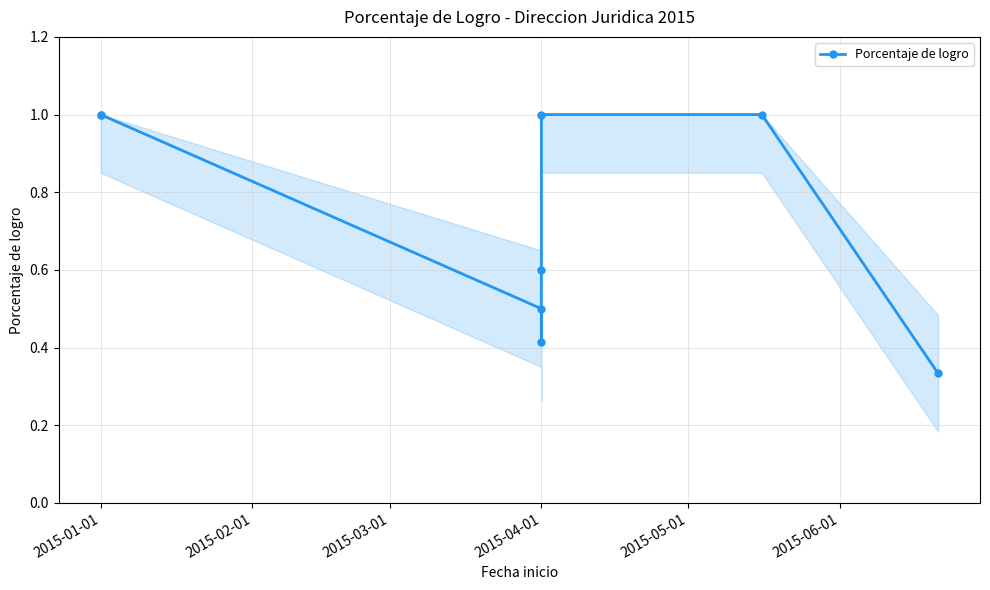

What is the average value?

0.7